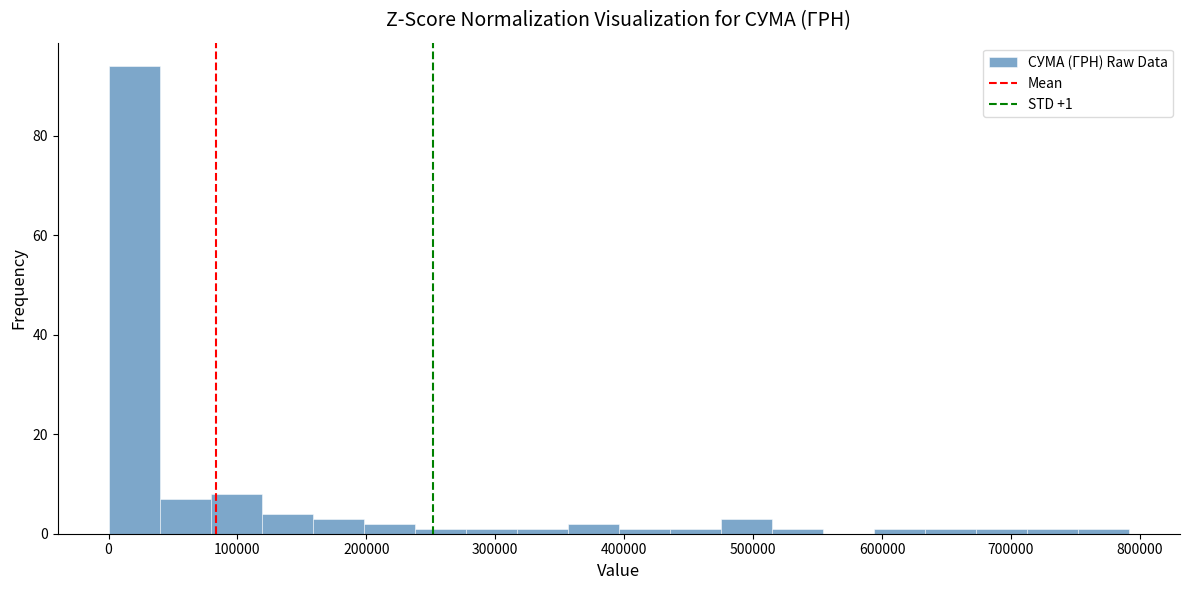

Read against the x-axis, roughly where is the centre of the tallest bar?

20000